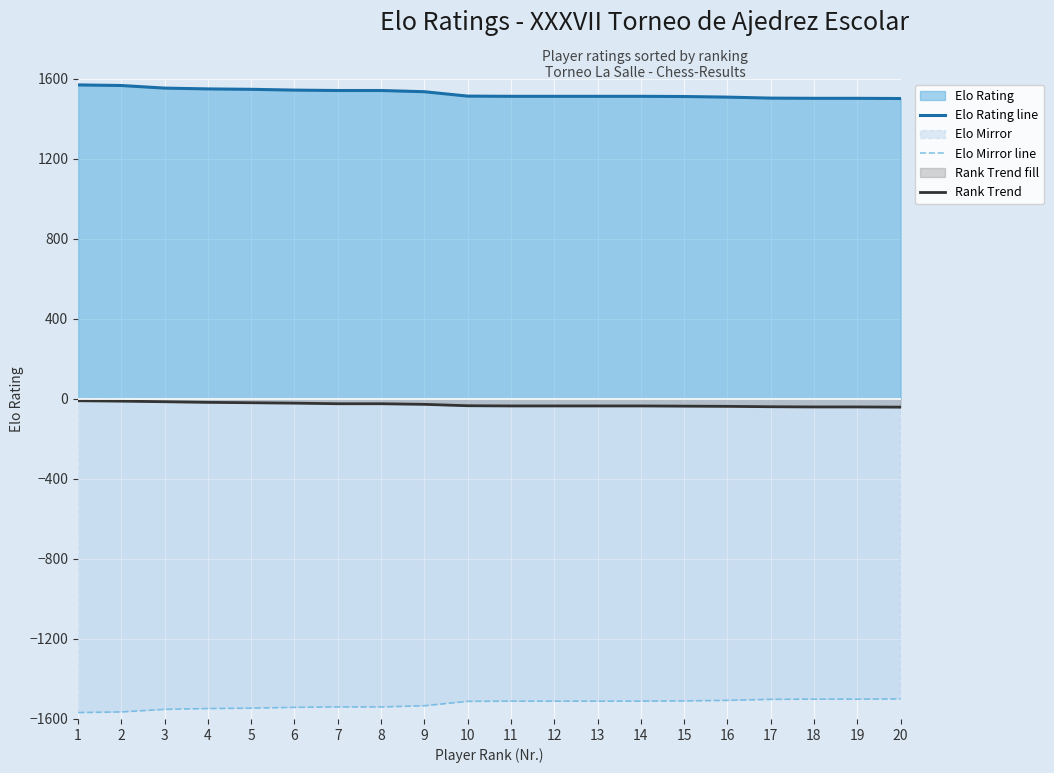

Reading left to right, list all the values displayed in this chart.

Elo Rating line: 1=1568	2=1565	3=1552	4=1548	5=1546	6=1542	7=1540	8=1540	9=1534	10=1512	11=1511	12=1511	13=1511	14=1511	15=1510	16=1507	17=1502	18=1501	19=1501	20=1500
Elo Mirror line: 1=-1568	2=-1565	3=-1552	4=-1548	5=-1546	6=-1542	7=-1540	8=-1540	9=-1534	10=-1512	11=-1511	12=-1511	13=-1511	14=-1511	15=-1510	16=-1507	17=-1502	18=-1501	19=-1501	20=-1500
Rank Trend: 1=-10	2=-12	3=-15	4=-18	5=-20	6=-22	7=-25	8=-25	9=-28	10=-35	11=-36	12=-36	13=-36	14=-36	15=-37	16=-38	17=-40	18=-41	19=-41	20=-42